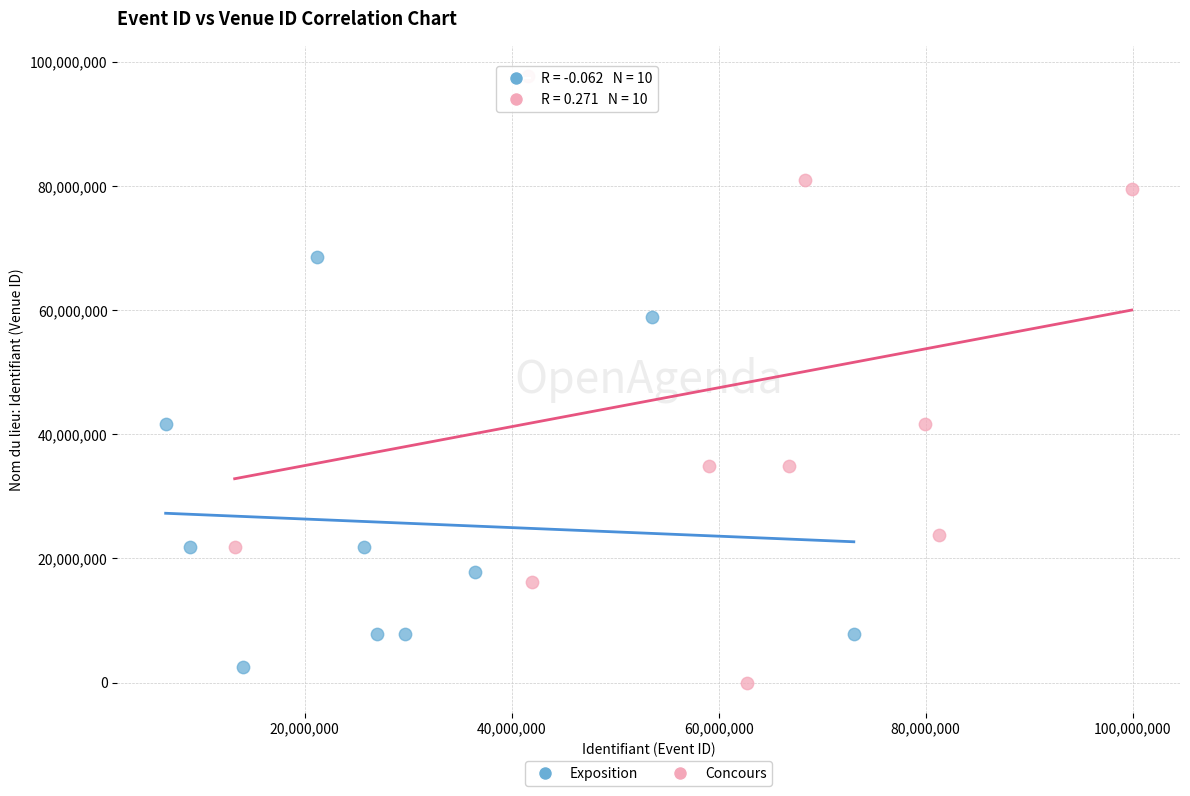

Which series contains the lowest Y value?

Concours